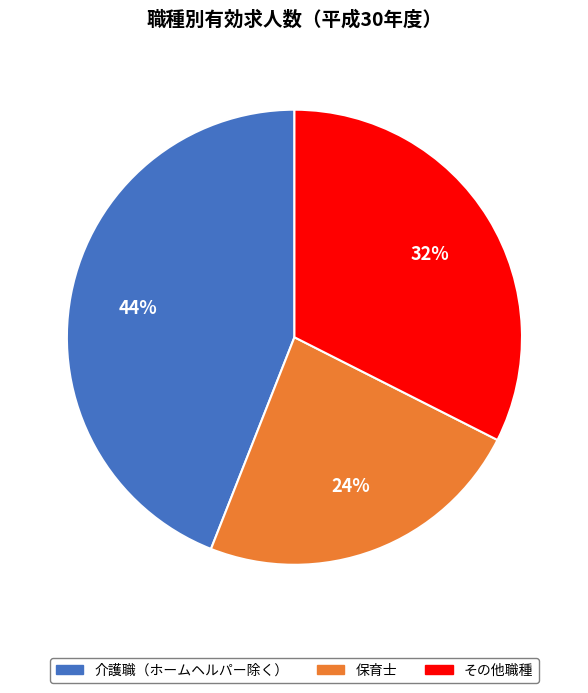

To the nearest percent, what is the average slice percentage?

33%